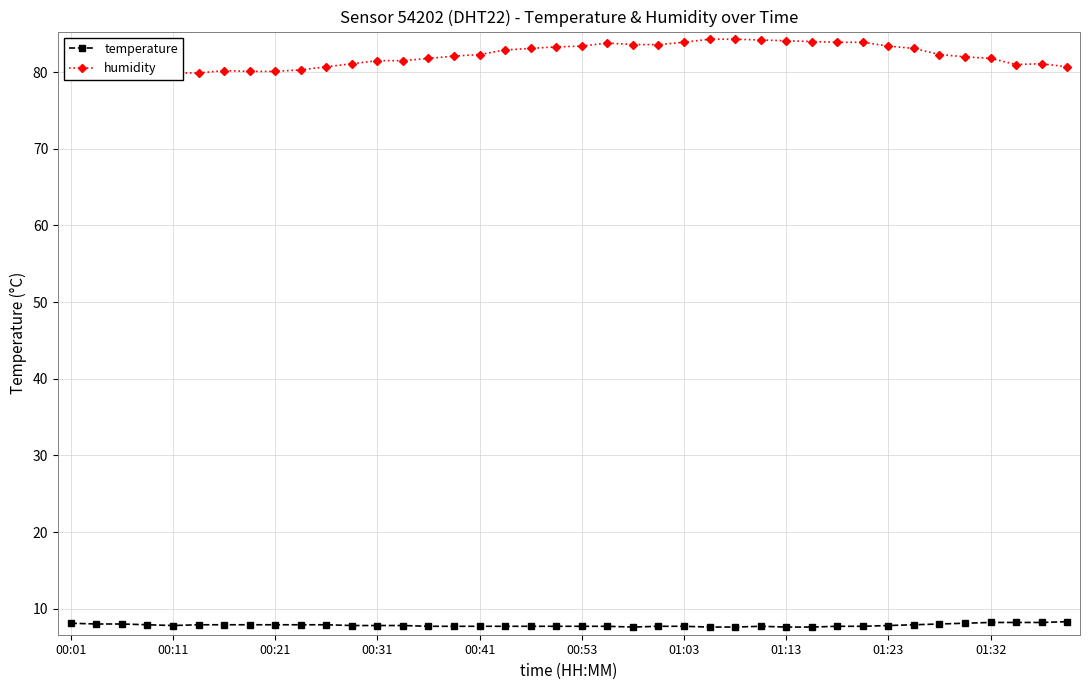

True or false: humidity and temperature intersect in this chart.

False